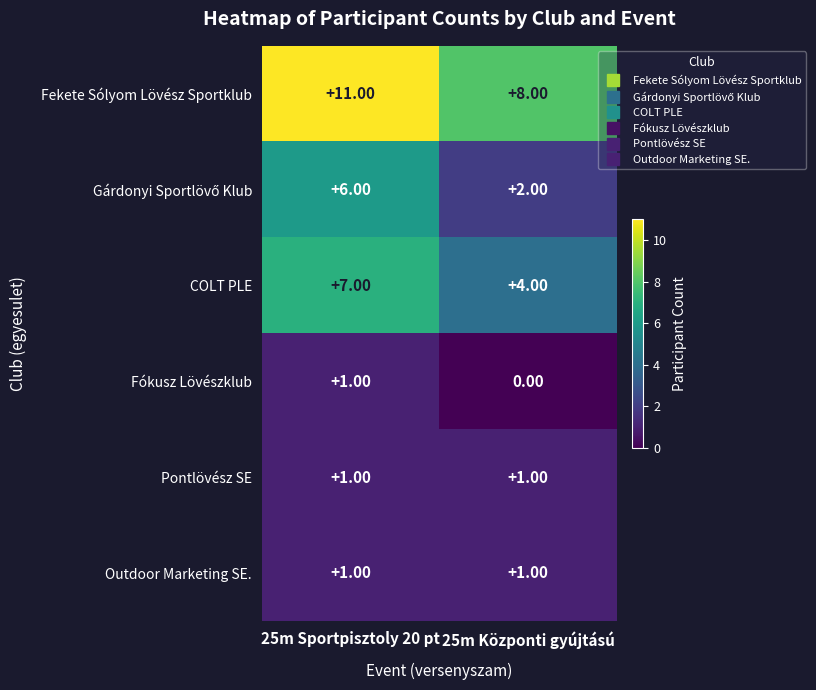

At how many categories does at least one series exceed 5?

2